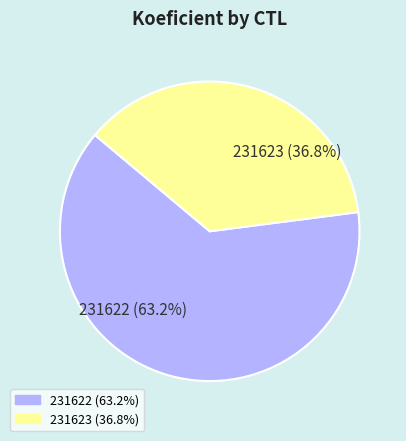

Which has a higher value, 231623 or 231622?

231622